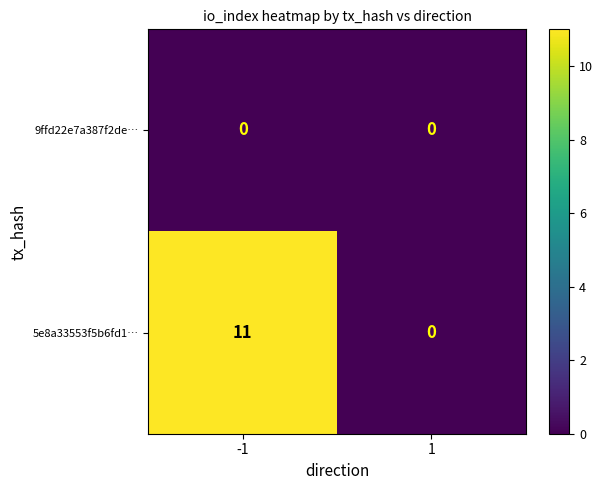

At how many categories does at least one series exceed 2?

1